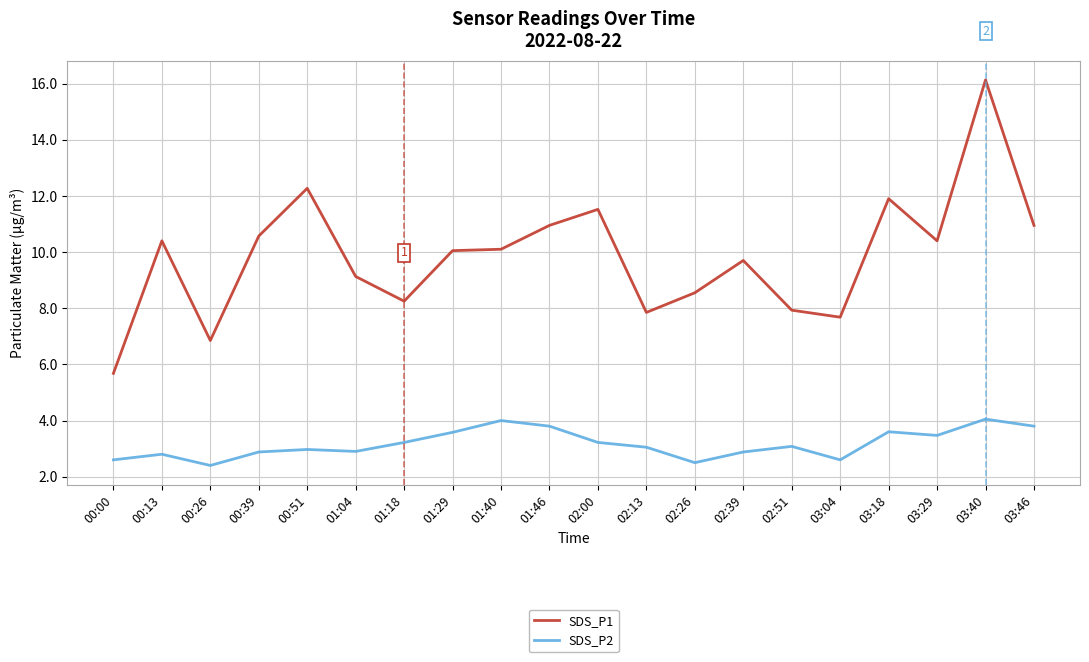

The value of SDS_P1 at 02:13 is 11.3. True or false?

False